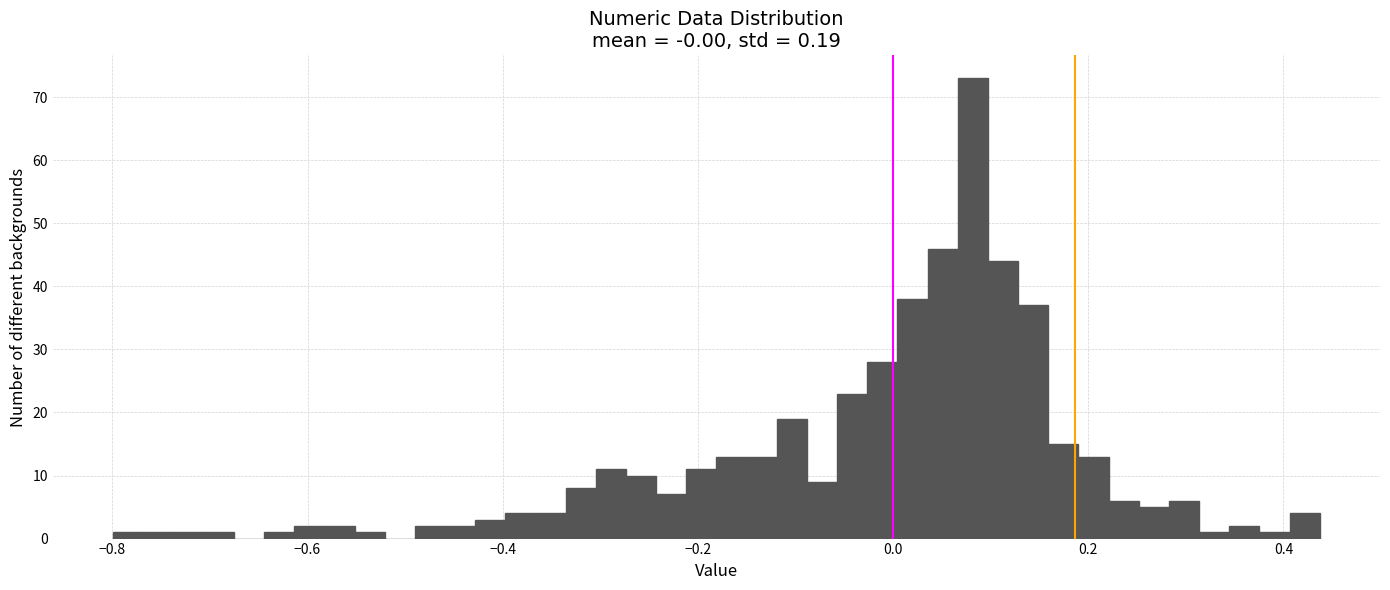

Read against the x-axis, roughly where is the centre of the tallest bar?

0.08